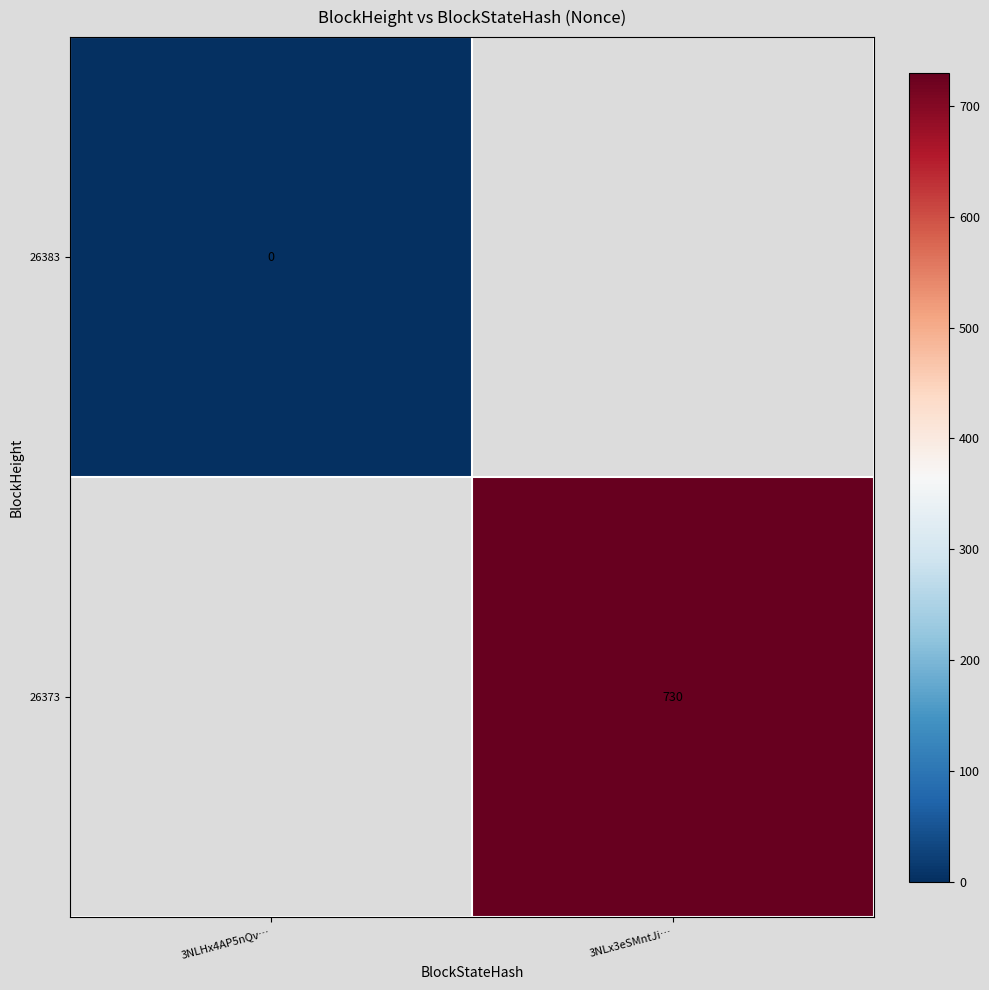

Is the value of 26383 at 3NLHx4AP5nQv… greater than the value of 26373 at 3NLHx4AP5nQv…?

No